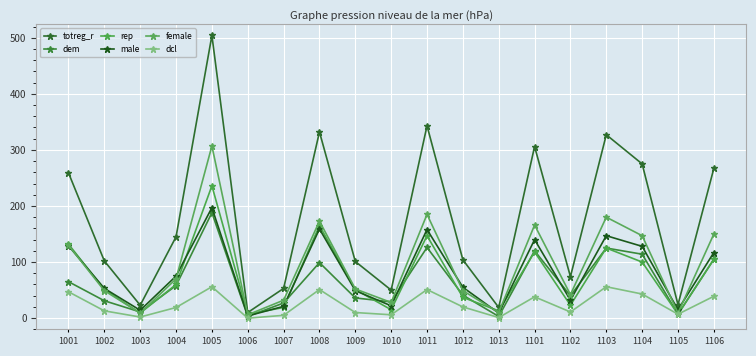

Read the female value at 1101, to the nearest 50.

150